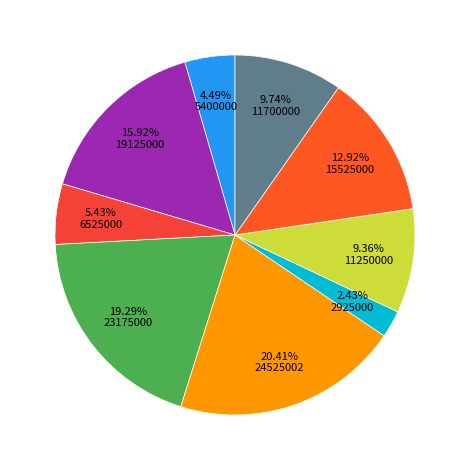

Does any single category account for the majority?

No